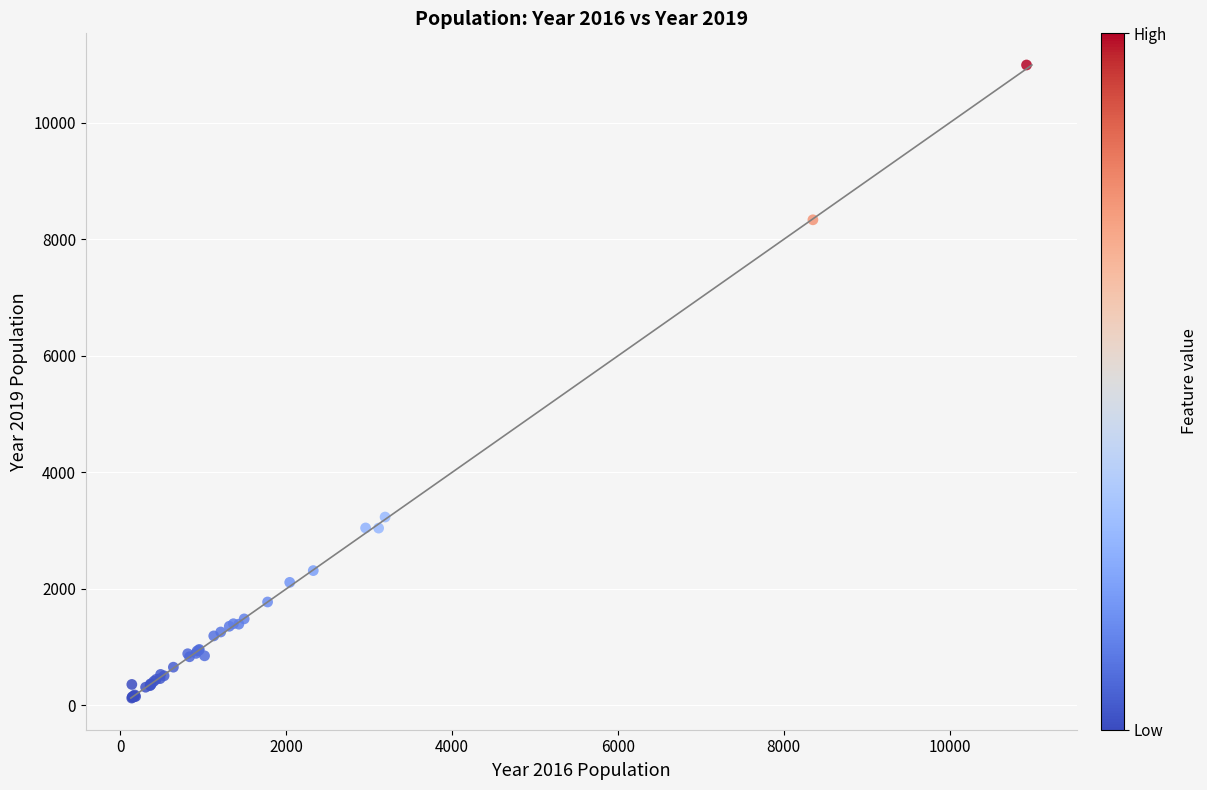

What Y value in the scatter plot is closest to 5559?

3233